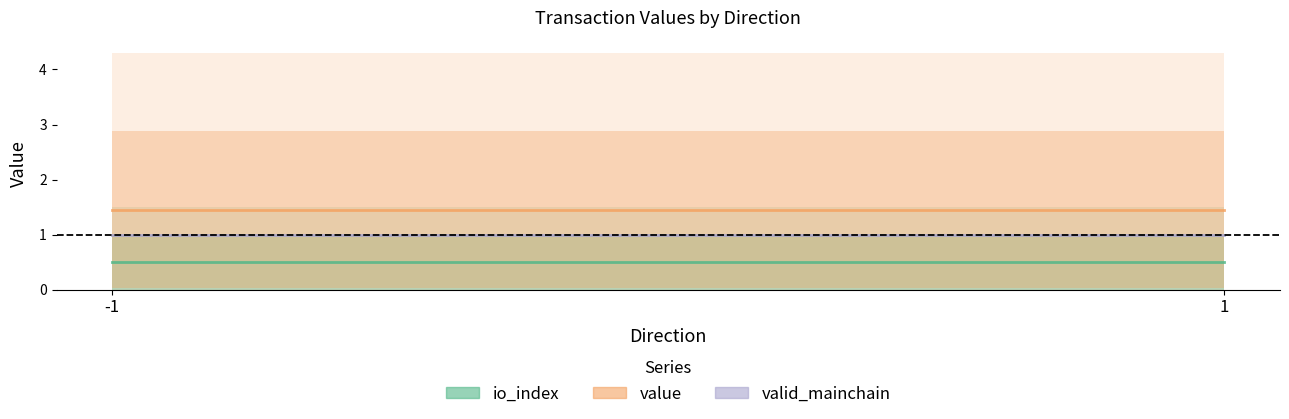

How many lines are shown in the chart?

3